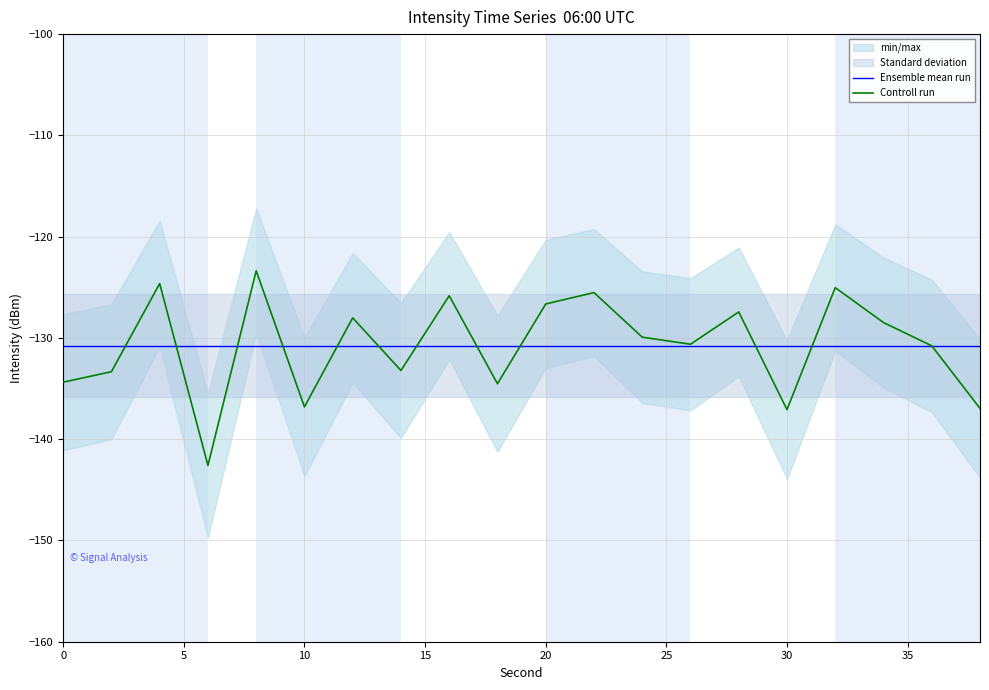

The Controll run series shows -137.1 at 30. True or false?

True